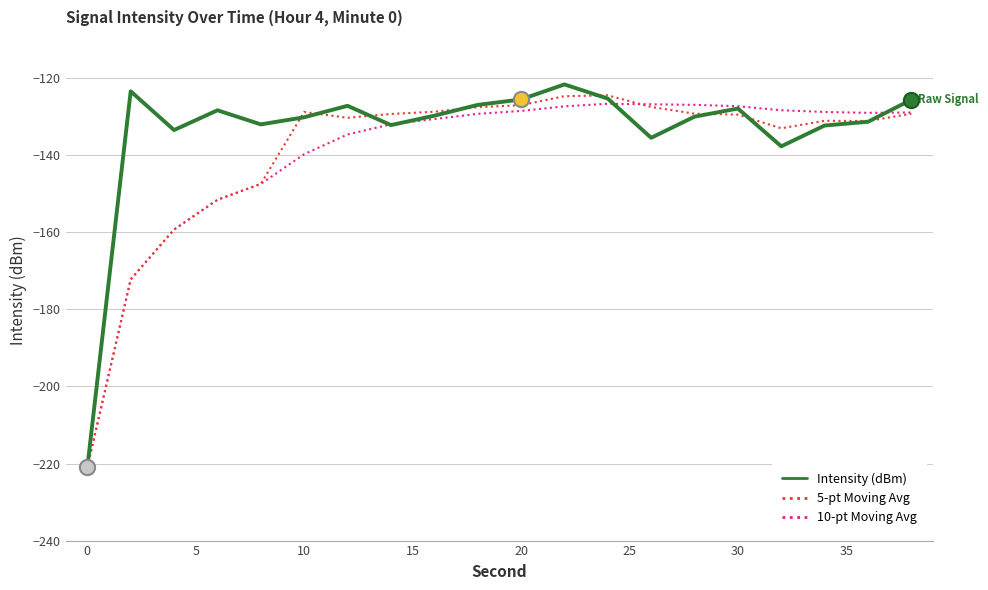

What are all the series names shown in the legend?

Intensity (dBm), 5-pt Moving Avg, 10-pt Moving Avg